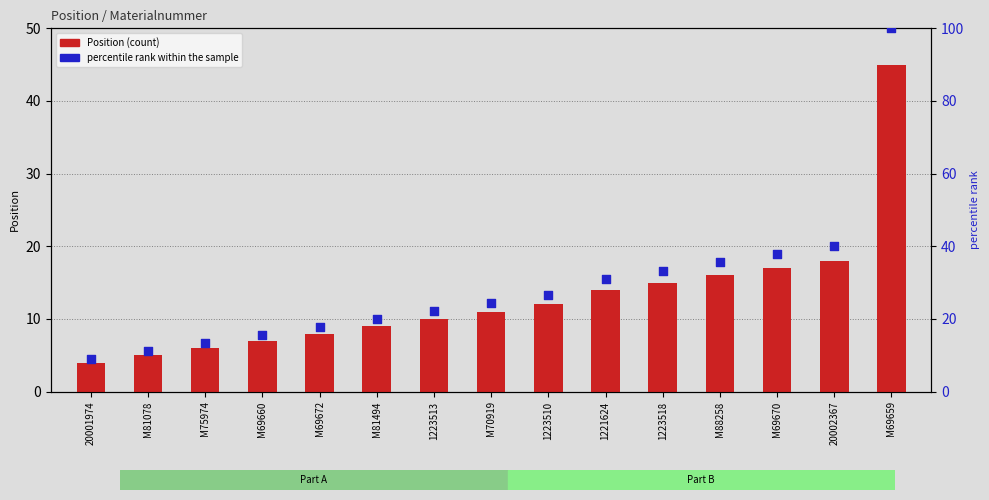

What is the total value across all series at 1223513?

32.2